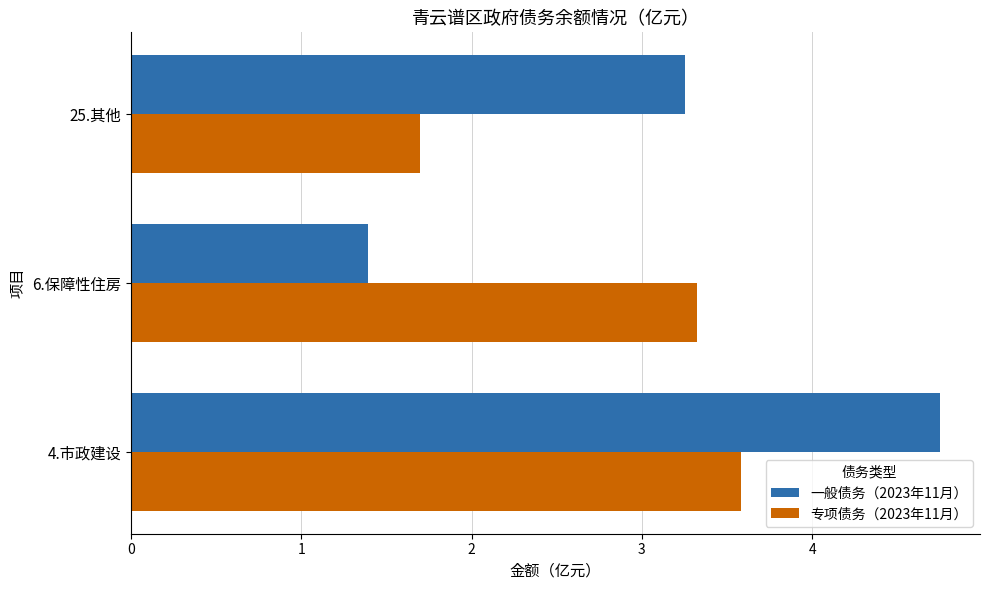

Where is 专项债务（2023年11月） nearest to the value 2?

25.其他